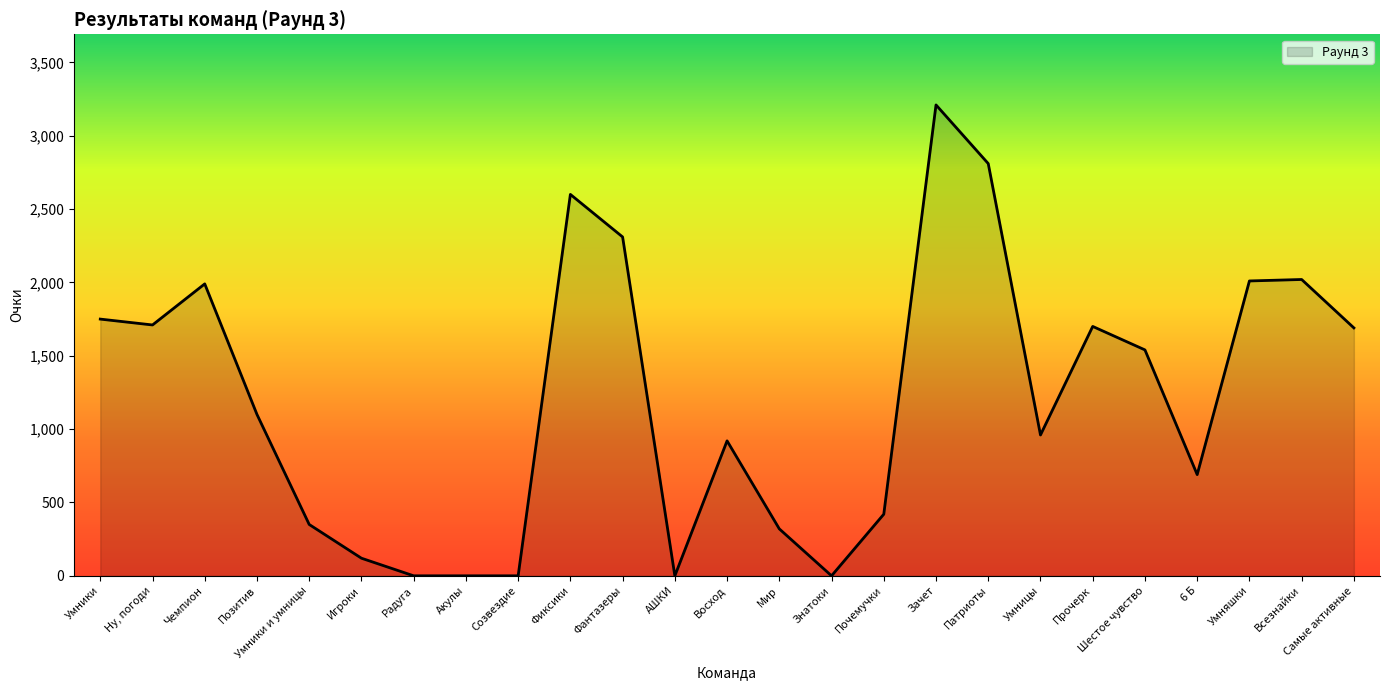

Which has a higher value, Игроки or Акулы?

Игроки